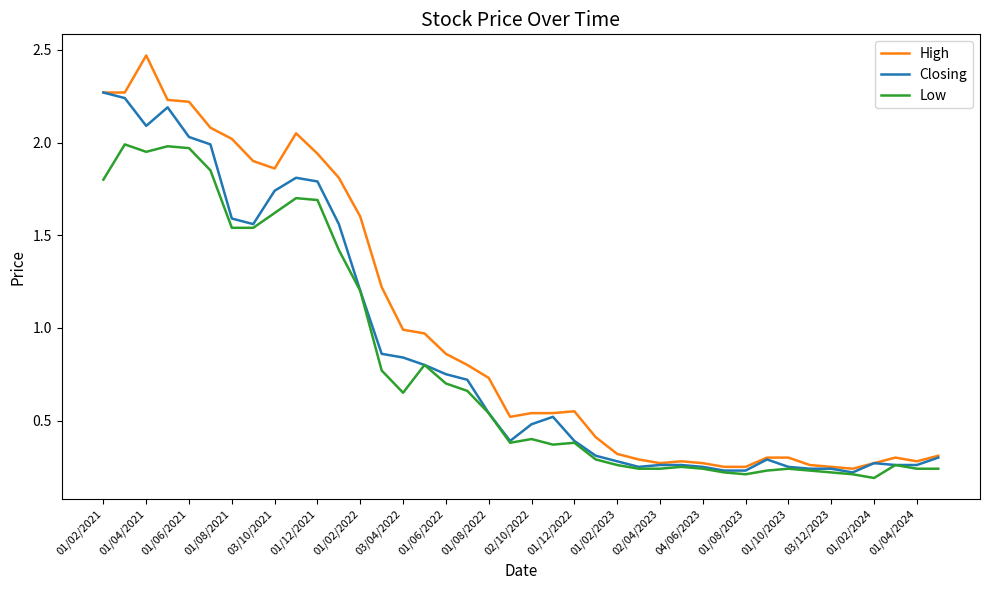

What are all the series names shown in the legend?

High, Closing, Low